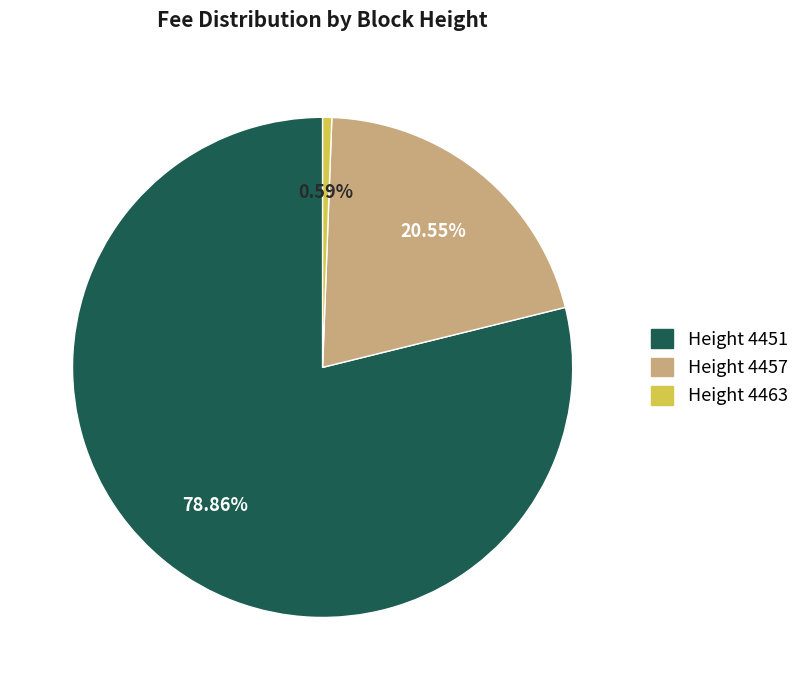

Is the sum of Height 4457 and Height 4451 greater than half?

Yes